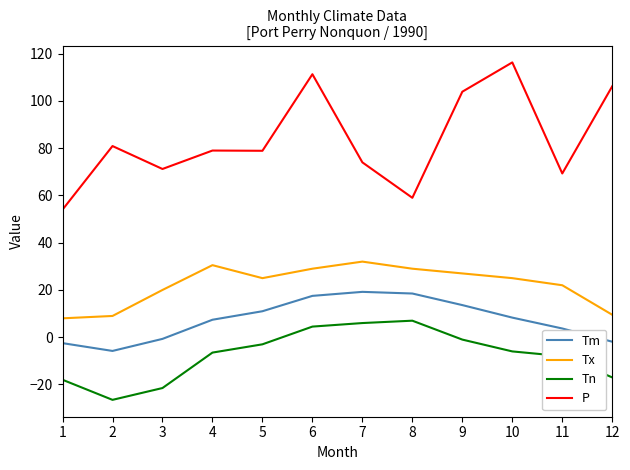

True or false: Tn and P intersect in this chart.

False